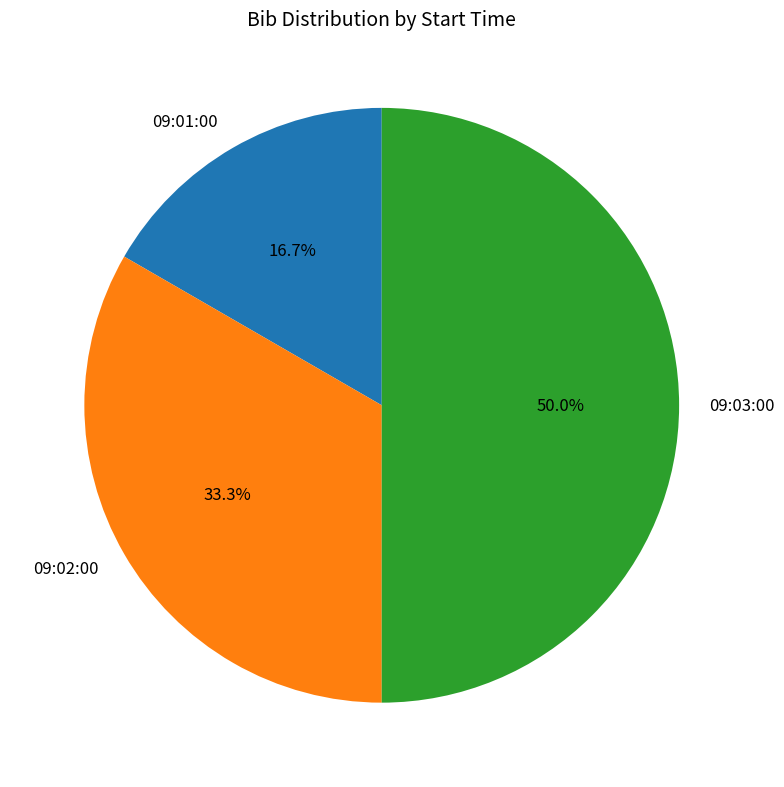

True or false: 09:02:00 accounts for 33% of the total.

True